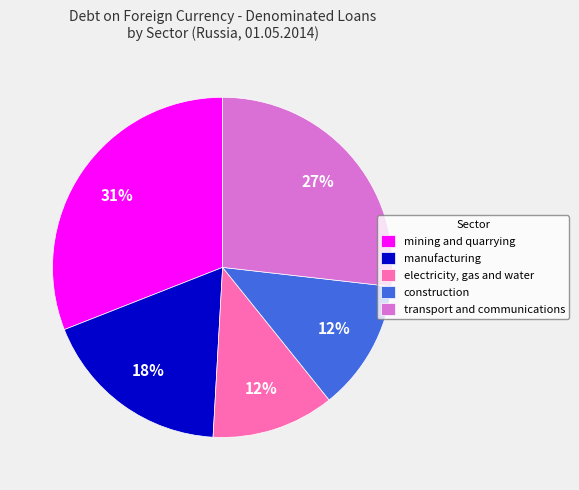

Is manufacturing the majority of the pie?

No